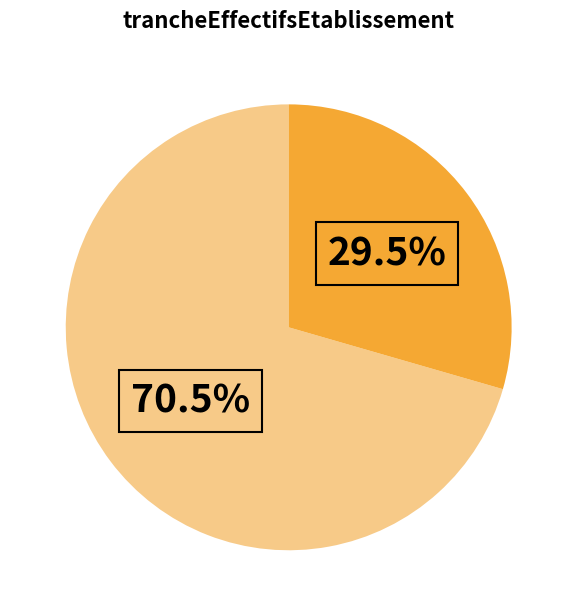

To the nearest percent, what is the average slice percentage?

50%